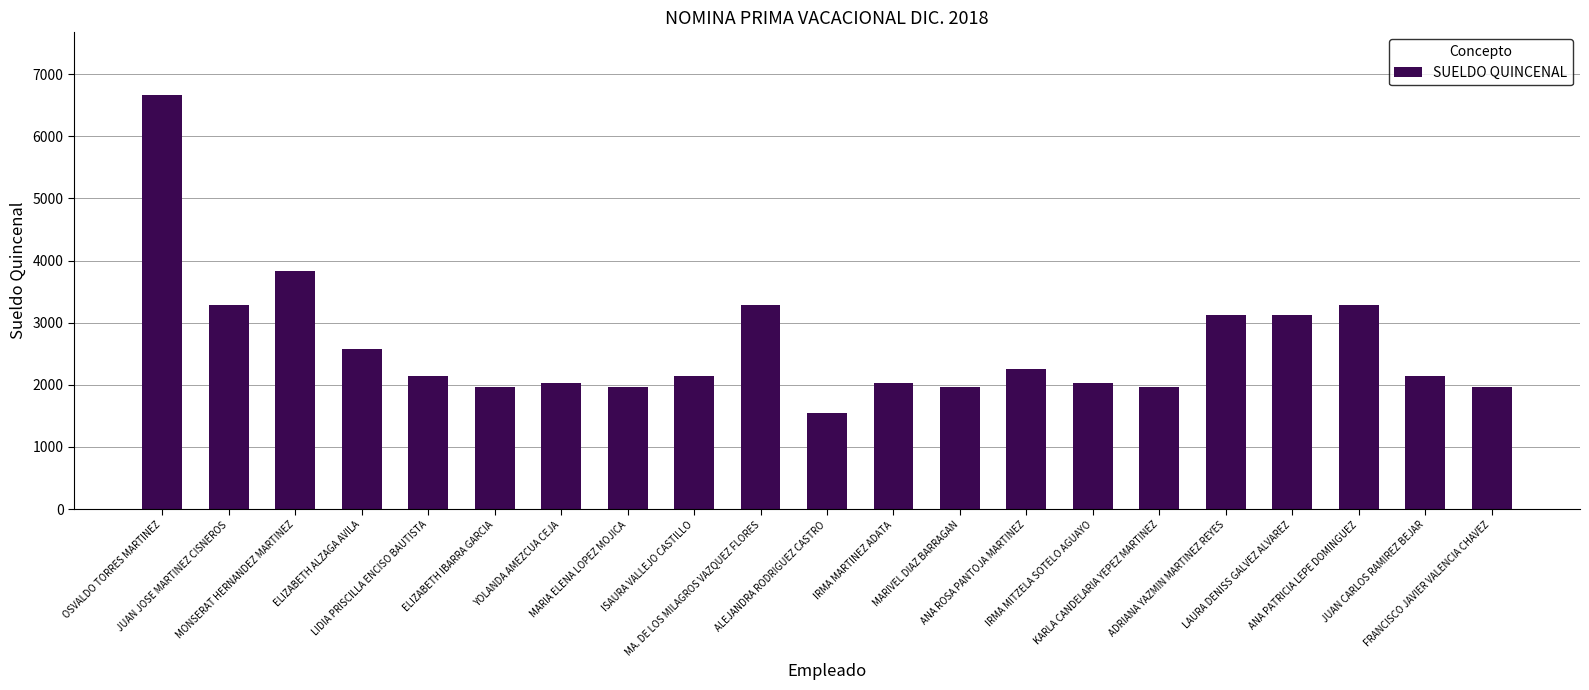

What is the difference between the values at IRMA MITZELA SOTELO AGUAYO and LIDIA PRISCILLA ENCISO BAUTISTA?

112